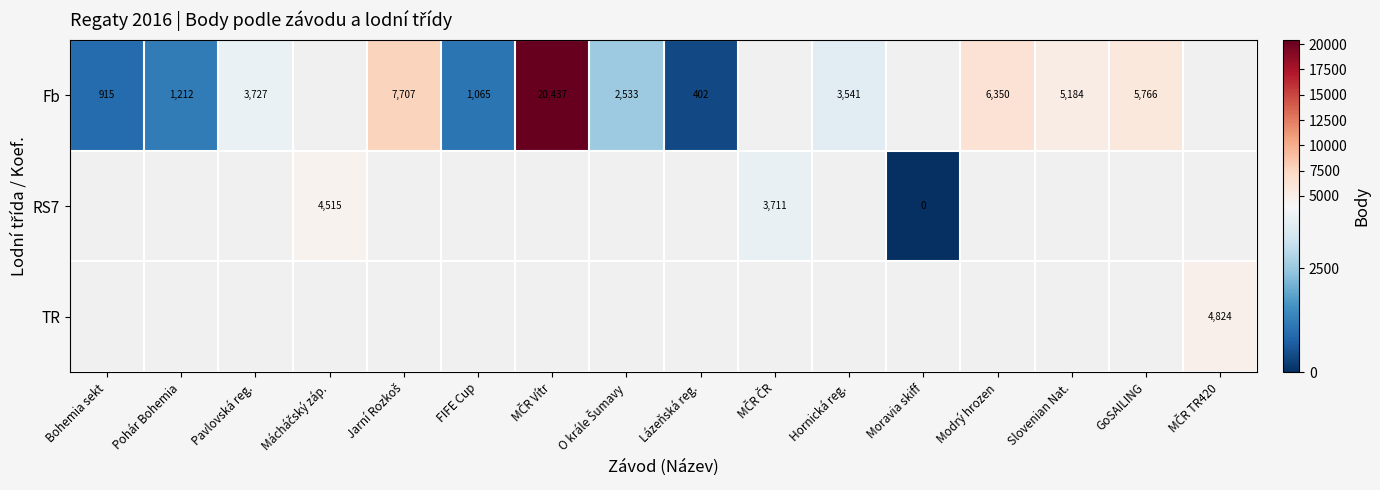

At how many categories does at least one series exceed 18659?

1